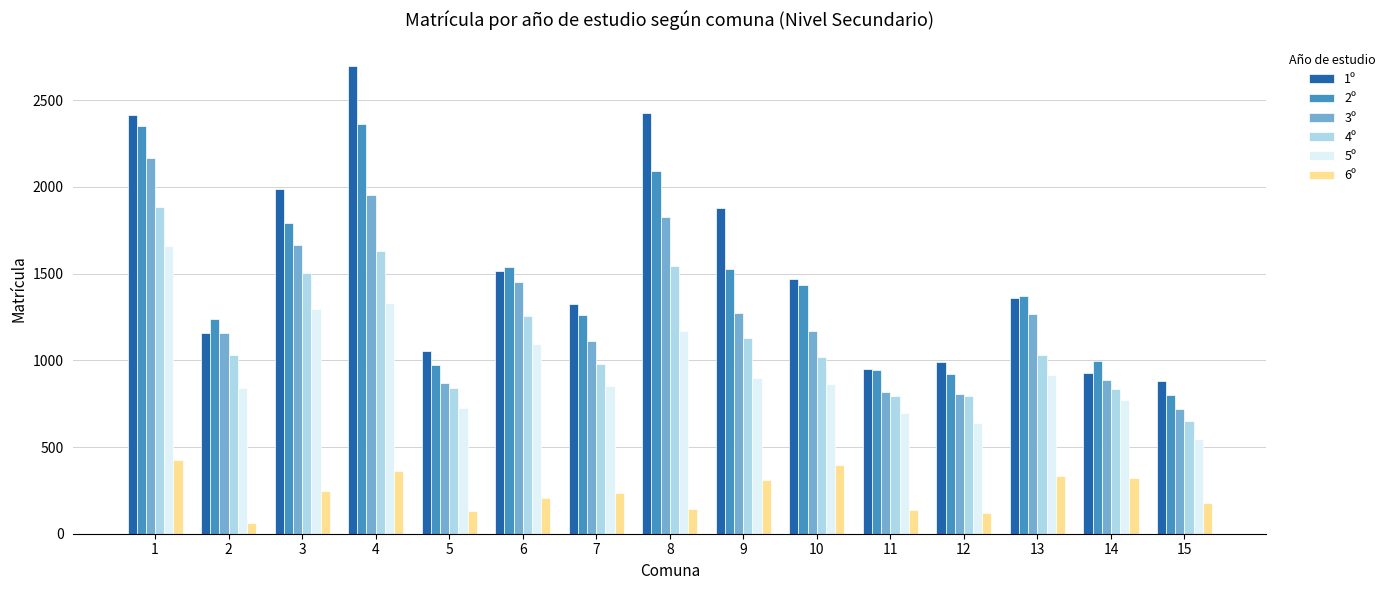

True or false: 3º has a value of 2253 at 3.

False